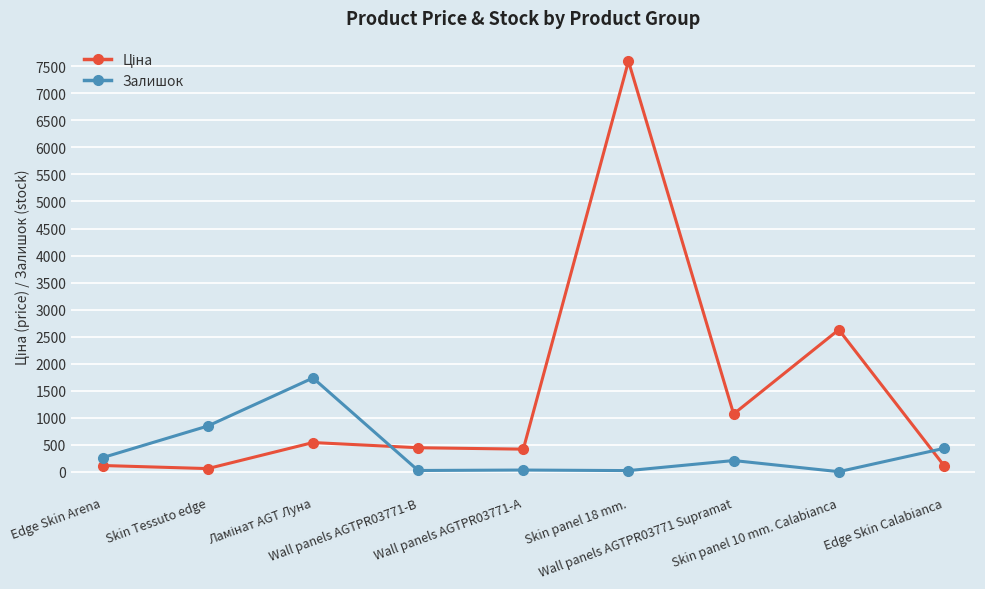

The Залишок series shows 22.0 at Wall panels AGTPR03771-B. True or false?

True